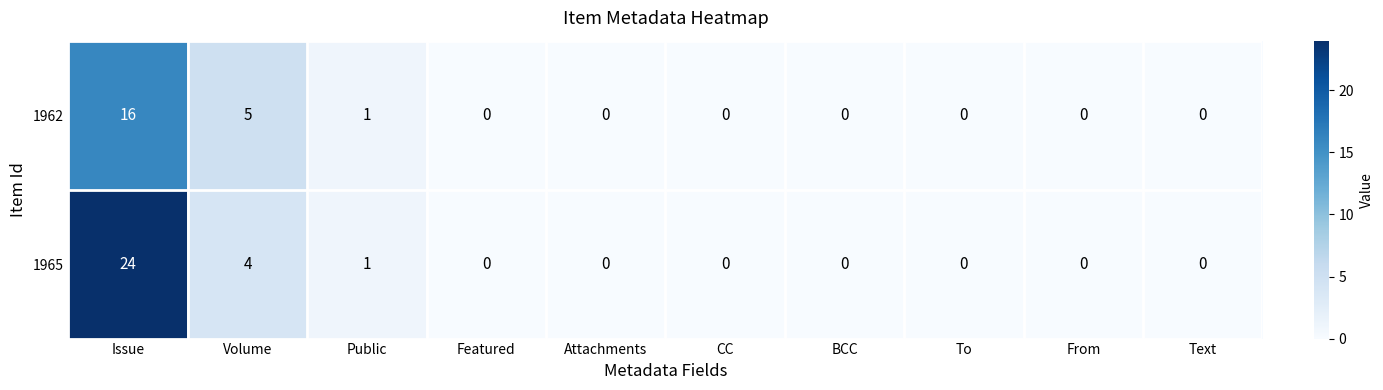

What is the sum of all 1962 values?

22